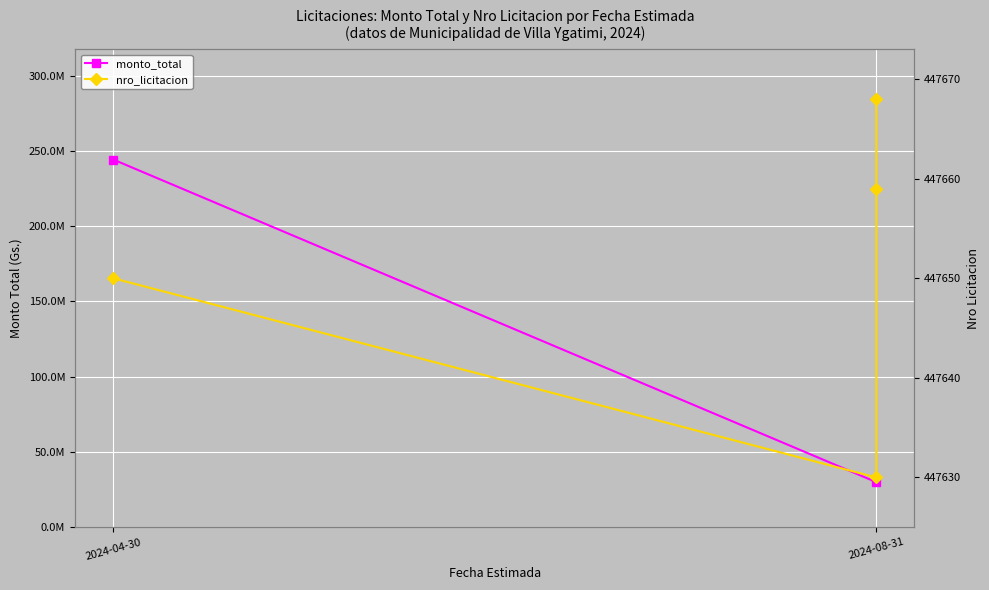

Count the number of values greater than 447659.

1